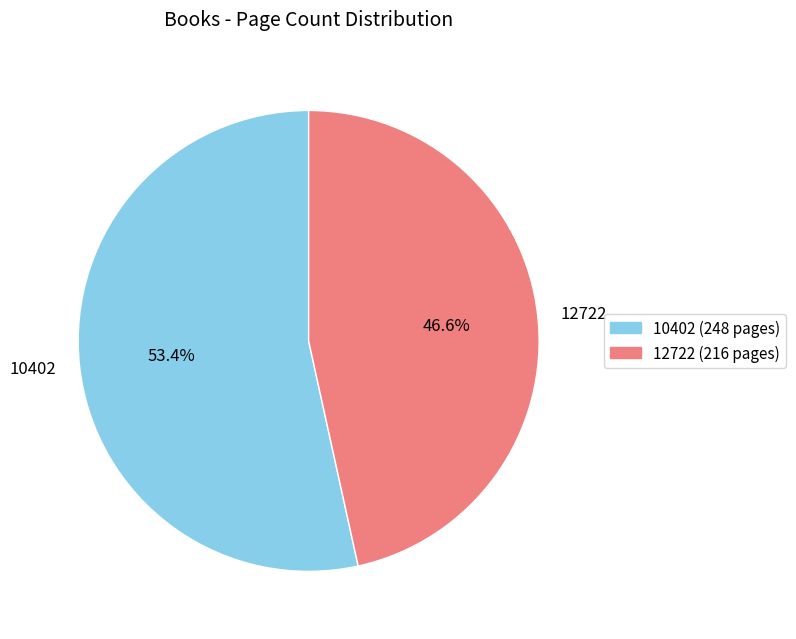

True or false: 12722 accounts for 47% of the total.

True